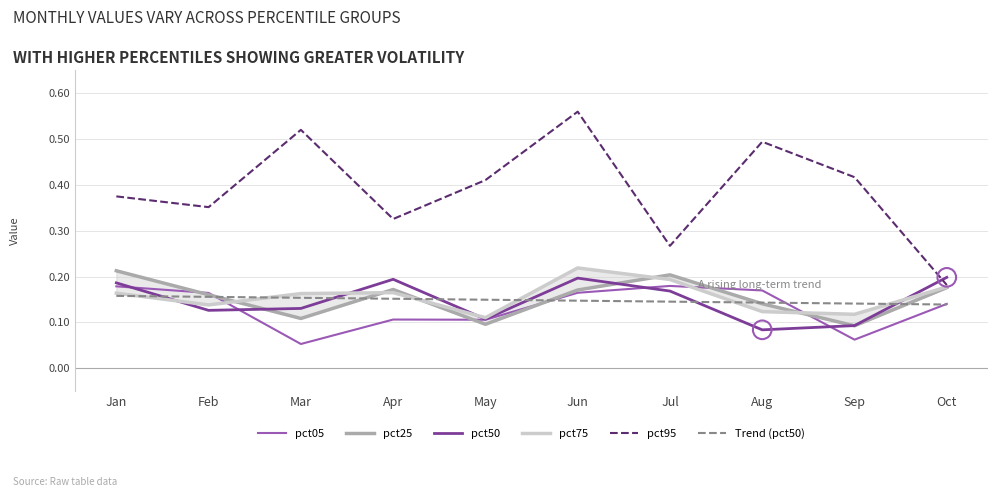

Which series reaches the maximum Y coordinate?

pct95